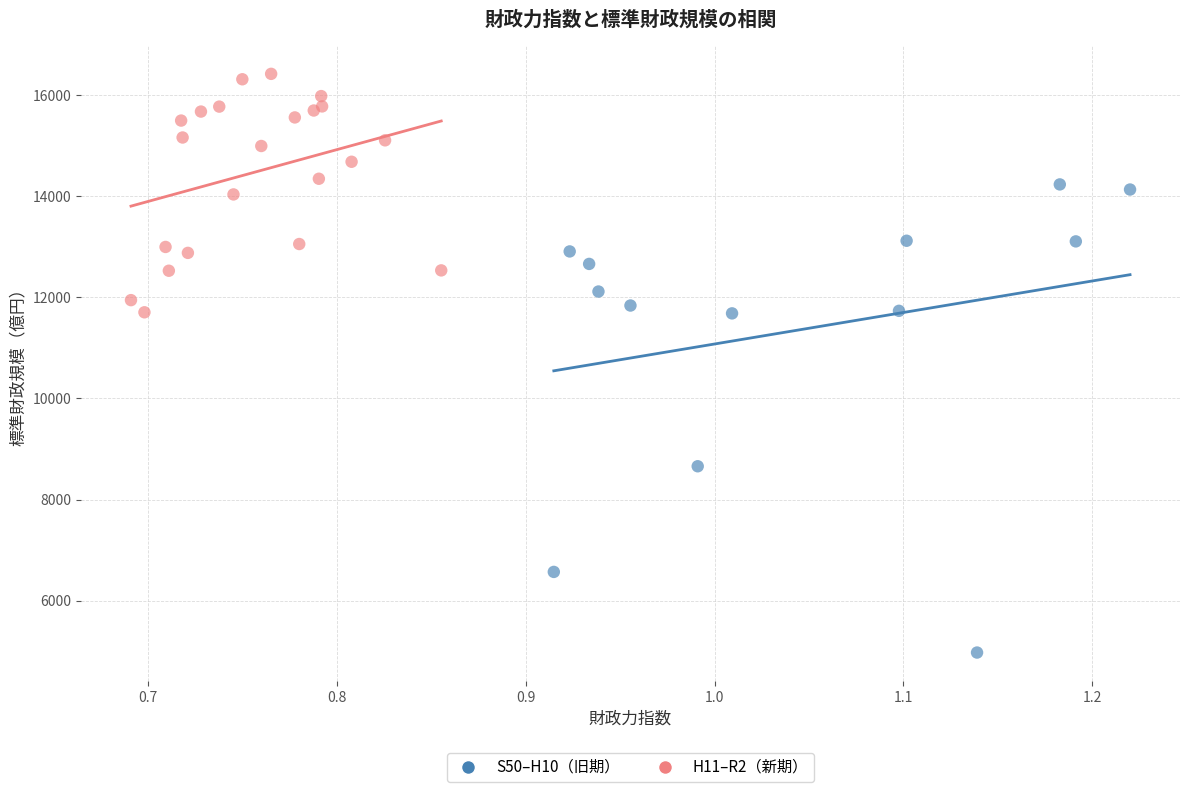

Which series reaches the maximum Y coordinate?

H11–R2（新期）